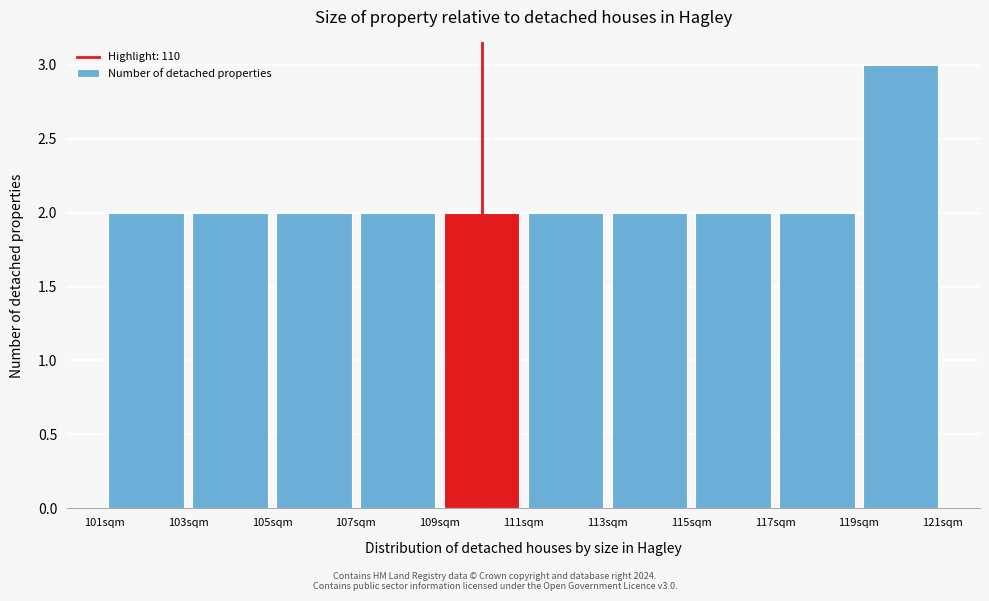

Reading left to right, transcribe this chart: for each bar, give the range it covers on the x-axis and its height. The values are not printed on the chart, so give them approximately, as read against the axis.

101 to 103: 2
103 to 105: 2
105 to 107: 2
107 to 109: 2
109 to 111: 2
111 to 113: 2
113 to 115: 2
115 to 117: 2
117 to 119: 2
119 to 121: 3